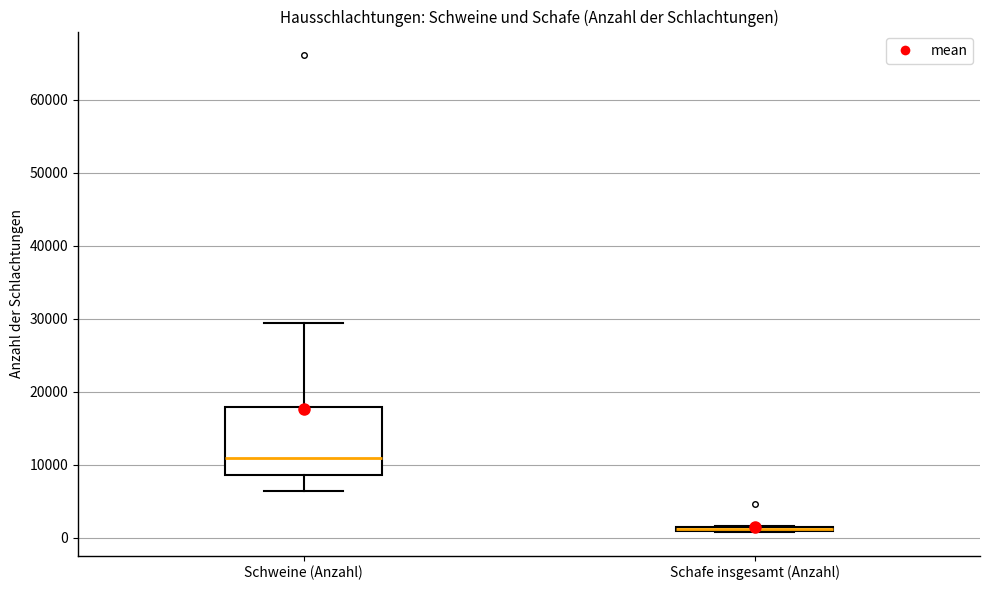

Where does the lower whisker of the box for Schweine (Anzahl) end on the y-axis? The values are not printed on the chart, so give them approximately, as read against the axis.

6000